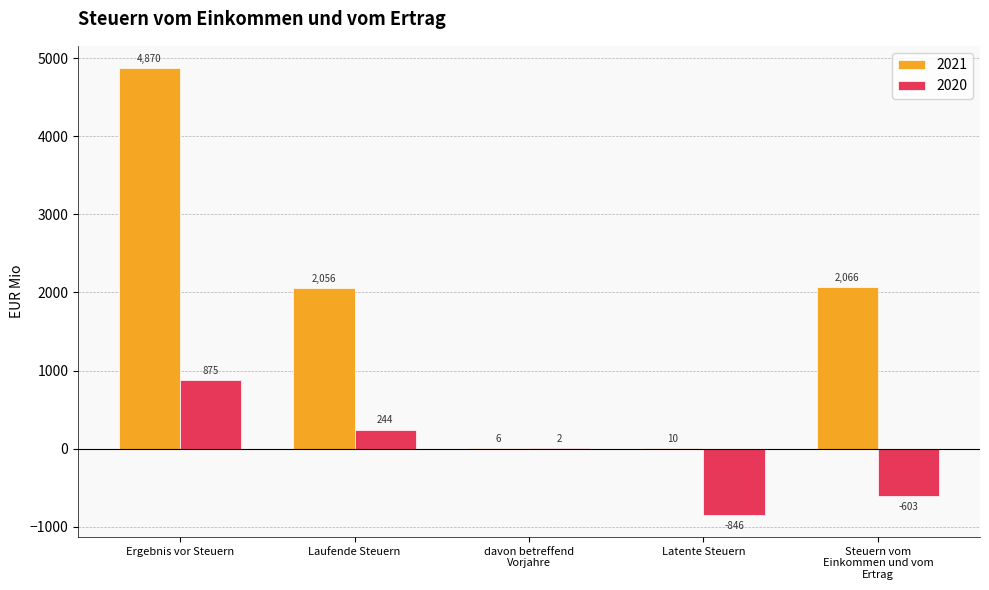

What is the total value across all series at Laufende Steuern?

2300